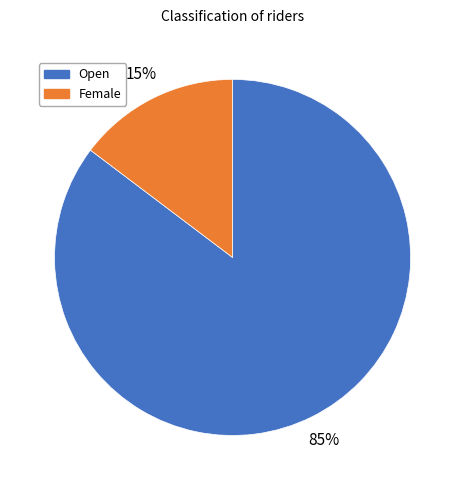

To the nearest percent, what is the combined percentage of Open and Female?

100%